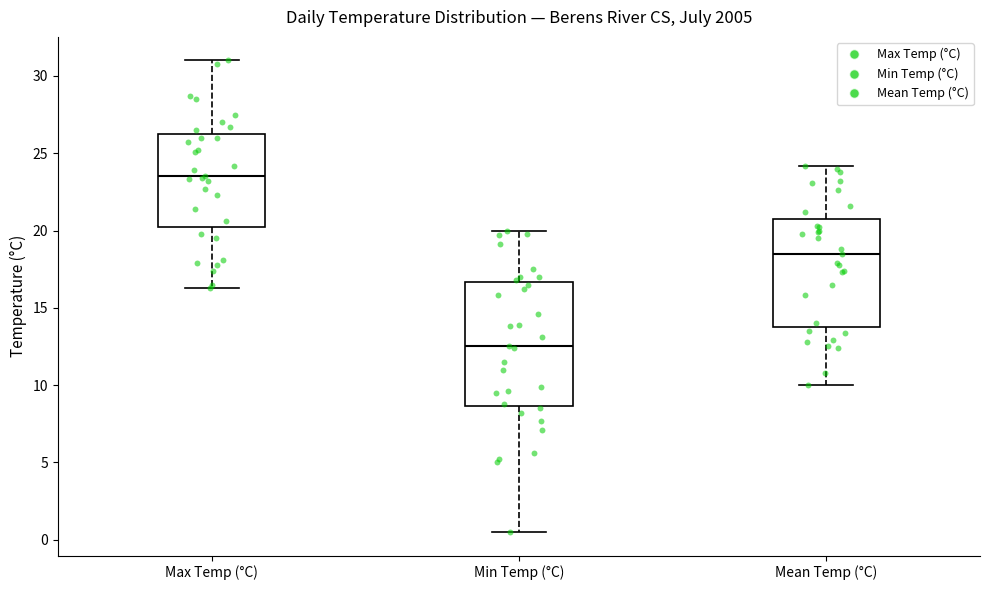

Where does the upper whisker of the box for Mean Temp (°C) end on the y-axis? The values are not printed on the chart, so give them approximately, as read against the axis.

24.0